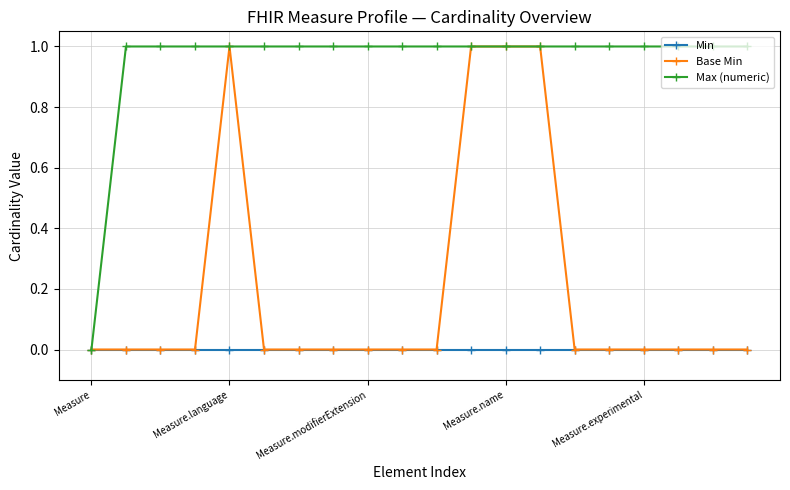

Which series has the largest total across all categories?

Max (numeric)